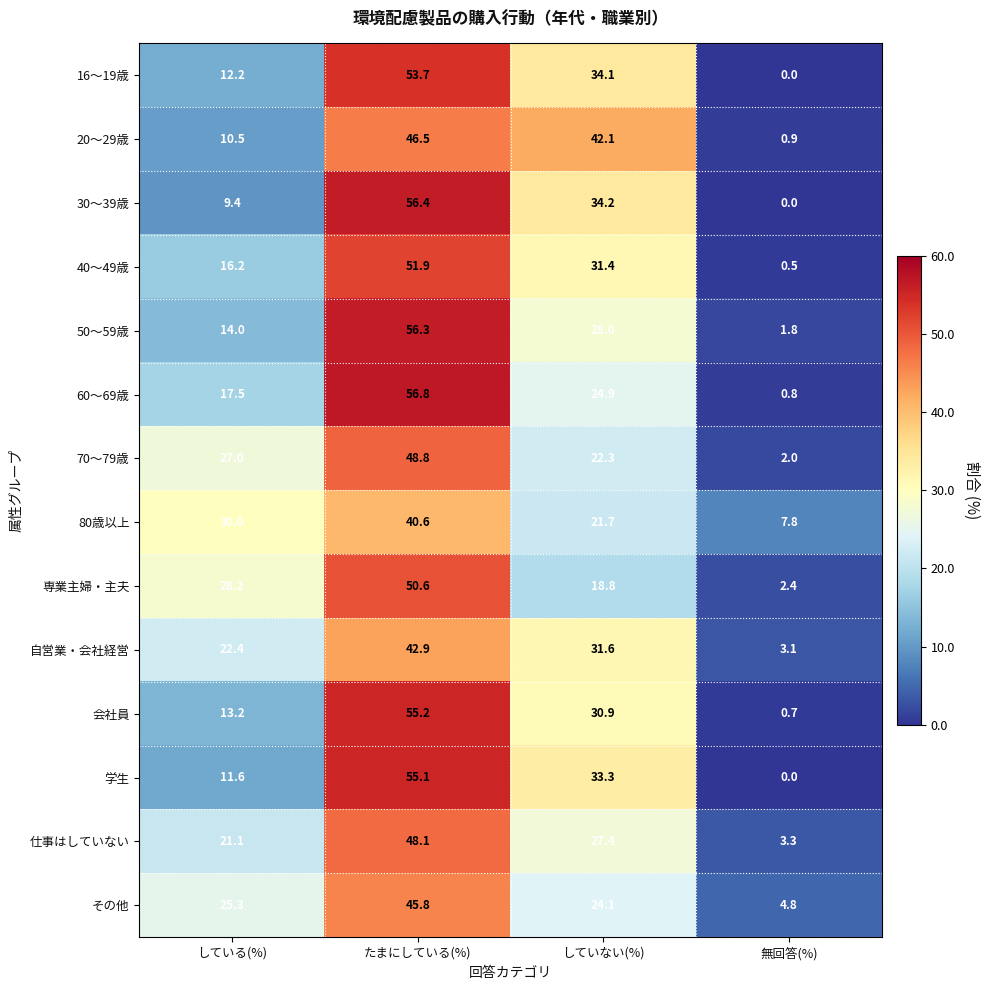

Read the 仕事はしていない value at 無回答(%).

3.3